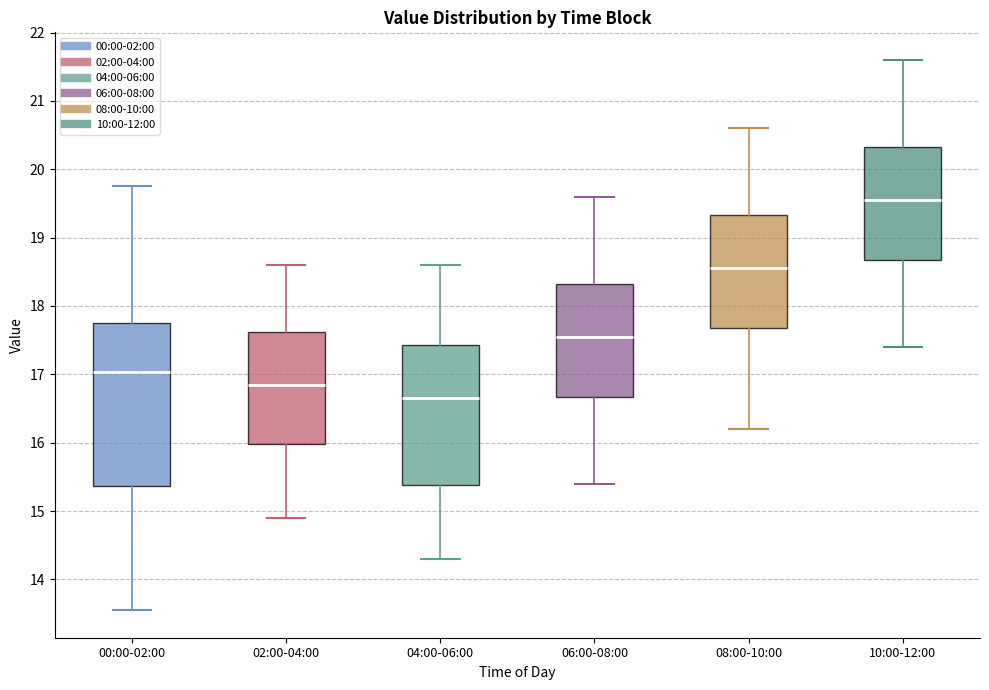

Reading left to right, read every box against the y-axis: the position of its median line, the range the box covers, and the ends of its whiskers. The values are not printed on the chart, so give them approximately, as read against the axis.

00:00-02:00: median 17.0, box 15.4 to 17.8, whiskers 13.6 to 19.8
02:00-04:00: median 16.9, box 16.0 to 17.6, whiskers 14.9 to 18.6
04:00-06:00: median 16.7, box 15.4 to 17.4, whiskers 14.3 to 18.6
06:00-08:00: median 17.6, box 16.7 to 18.3, whiskers 15.4 to 19.6
08:00-10:00: median 18.6, box 17.7 to 19.3, whiskers 16.2 to 20.6
10:00-12:00: median 19.6, box 18.7 to 20.3, whiskers 17.4 to 21.6